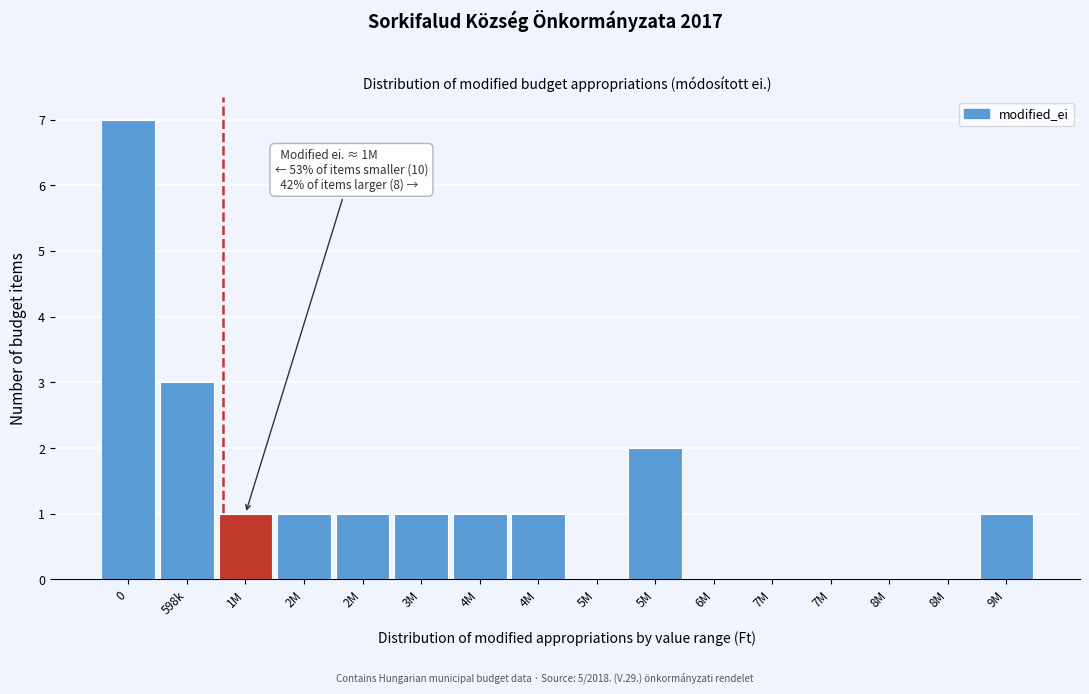

How many categories are shown in the chart?

16